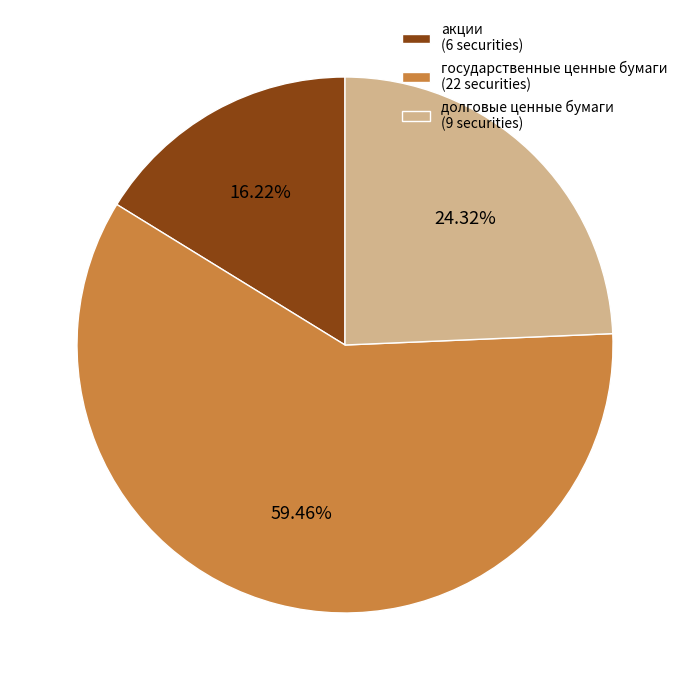

Is there a majority slice in this chart?

Yes